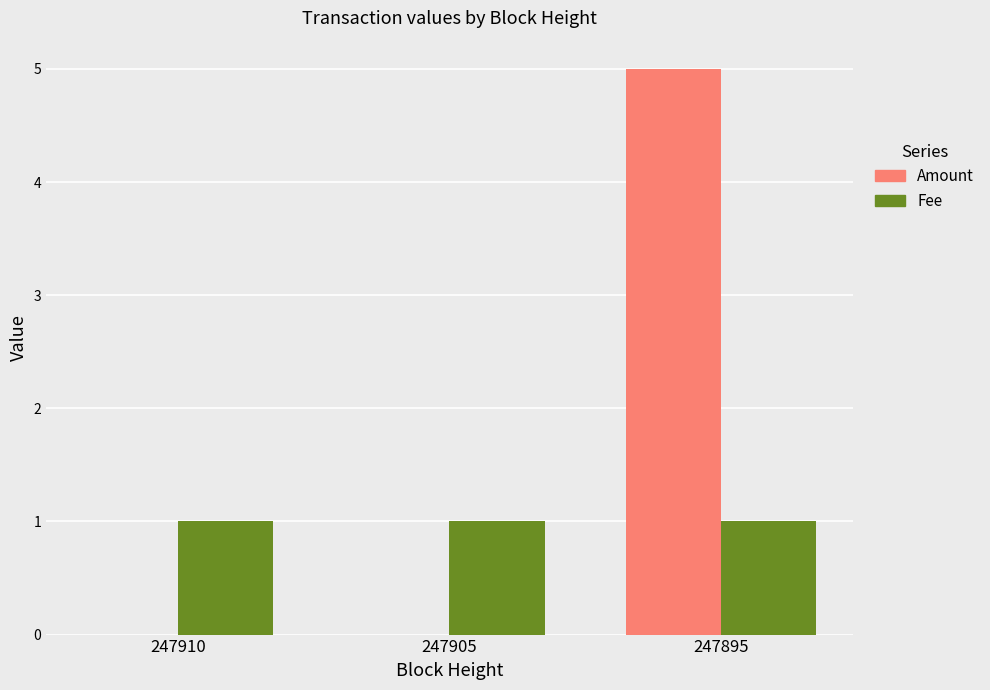

How many groups of bars are there?

3